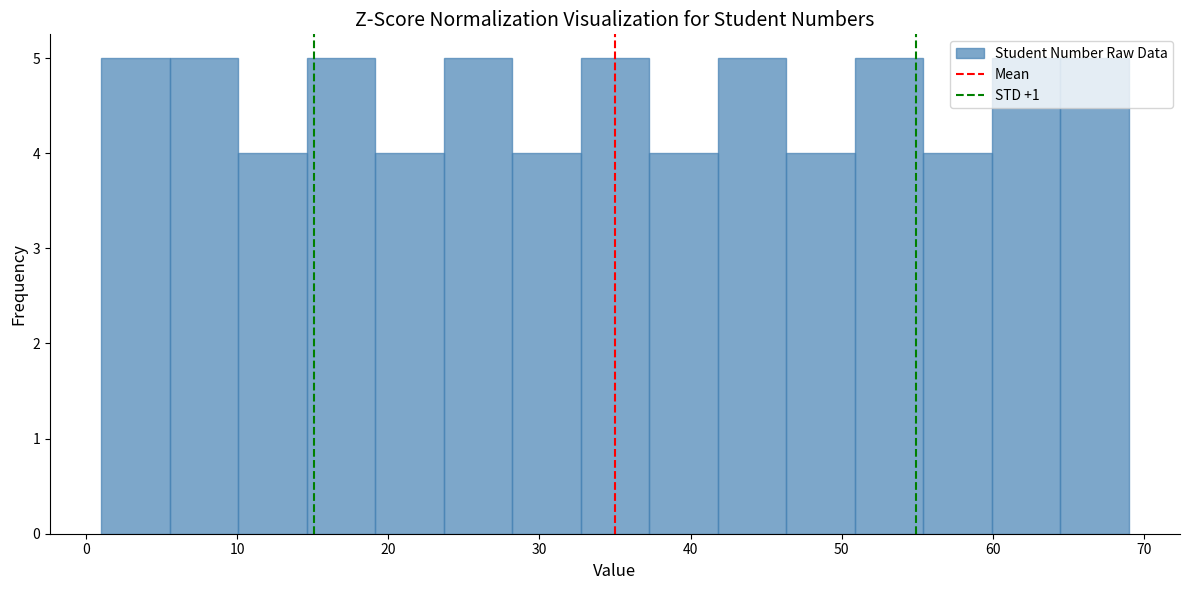

What is the height of the bar covering 24 to 28 on the x-axis? Neither the bar edges nor the heights are printed on the chart, so give them approximately, as read against the axes.

5